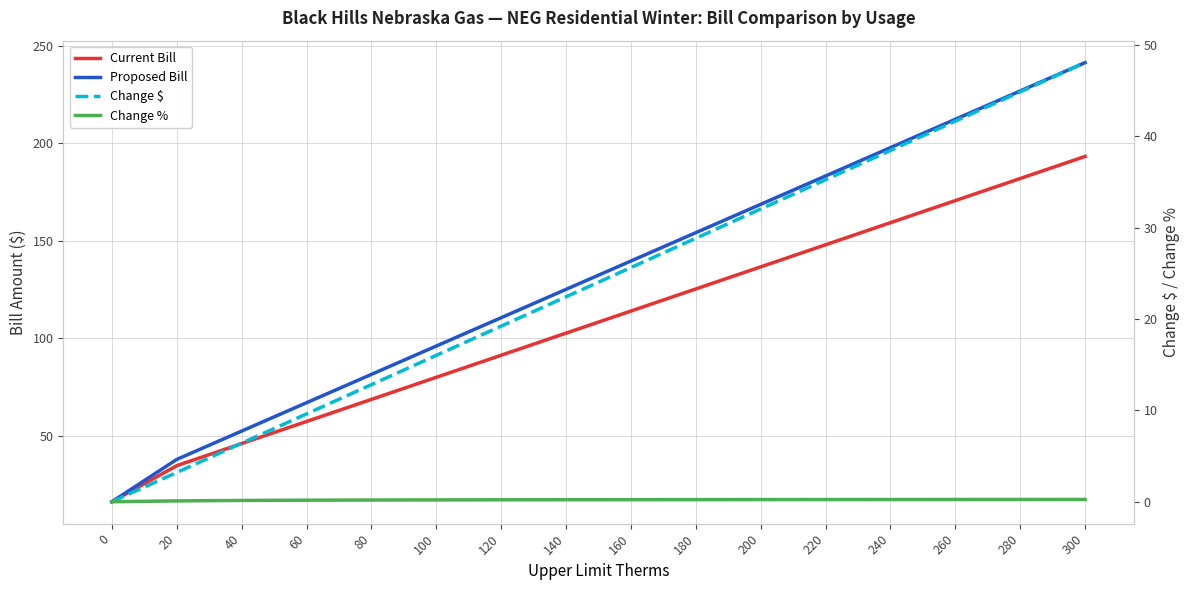

Rank the categories by Current Bill value from lowest to highest.

0, 20, 40, 60, 80, 100, 120, 140, 160, 180, 200, 220, 240, 260, 280, 300